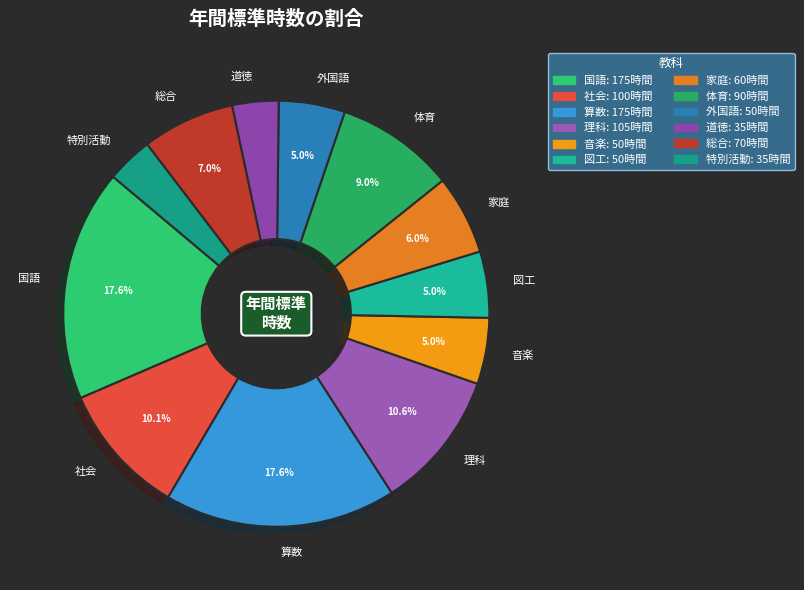

To the nearest percent, what portion does 家庭 represent?

6%